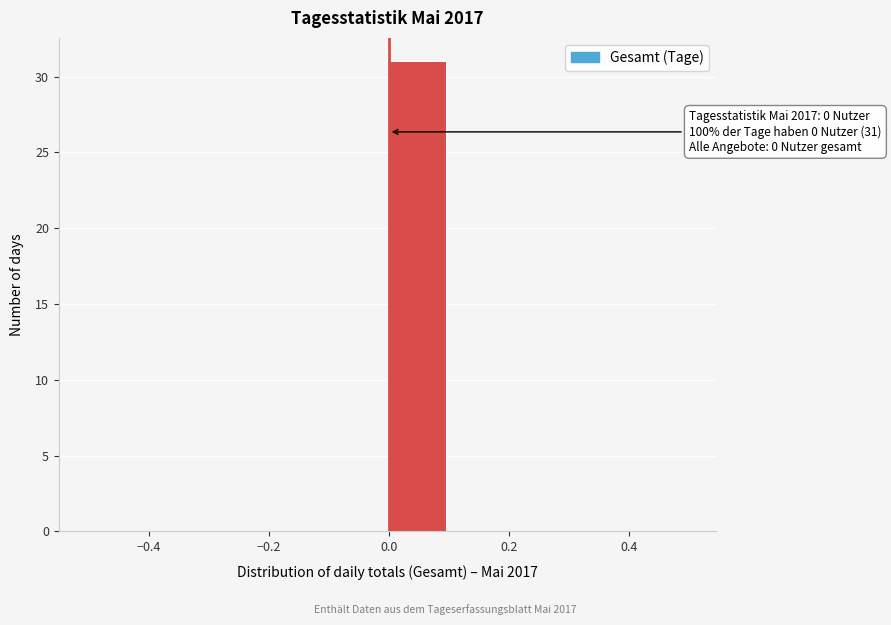

Over which range of the x-axis is the bar tallest?

0.0 to 0.1